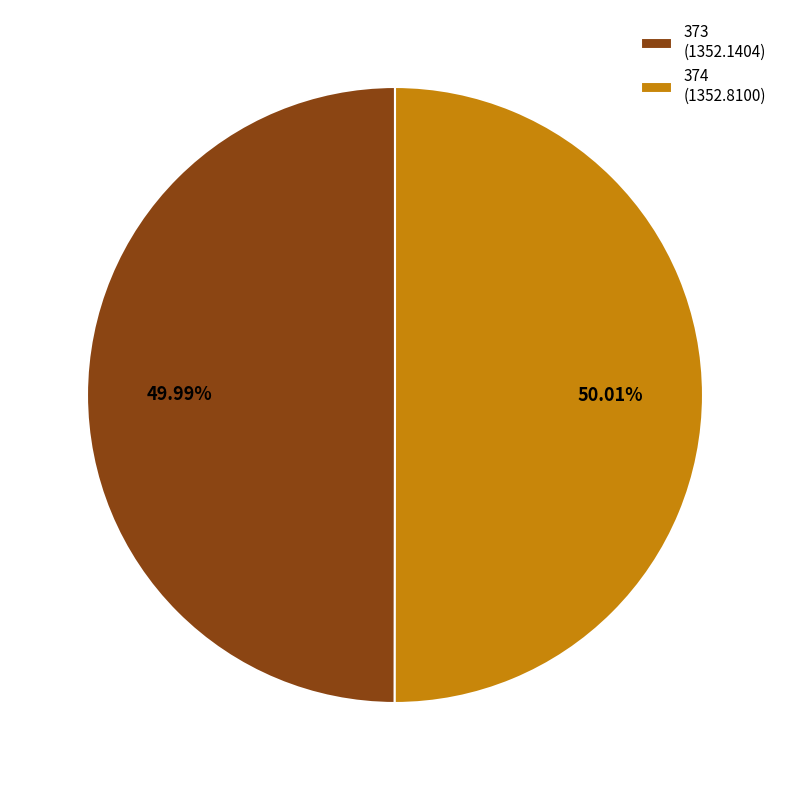

How many slices are in this pie chart?

2